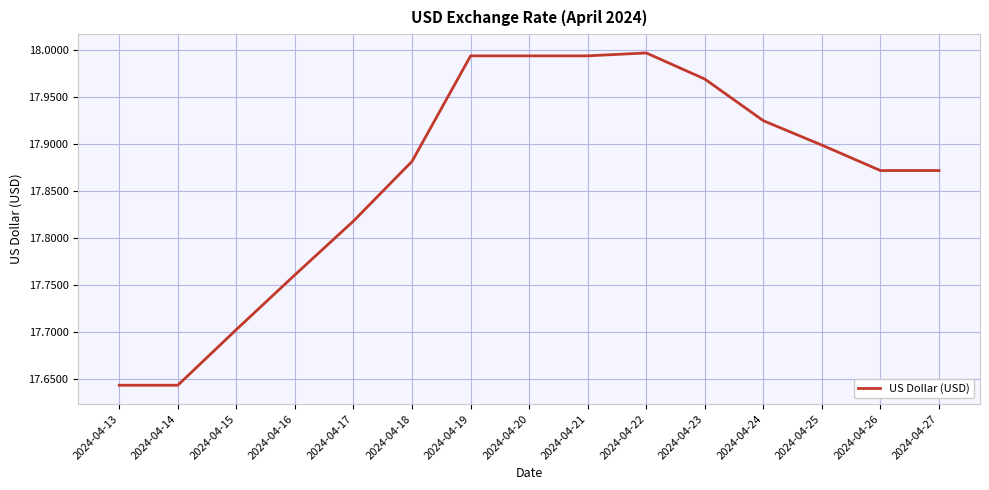

True or false: the data shows 5.5 at 2024-04-17.

False